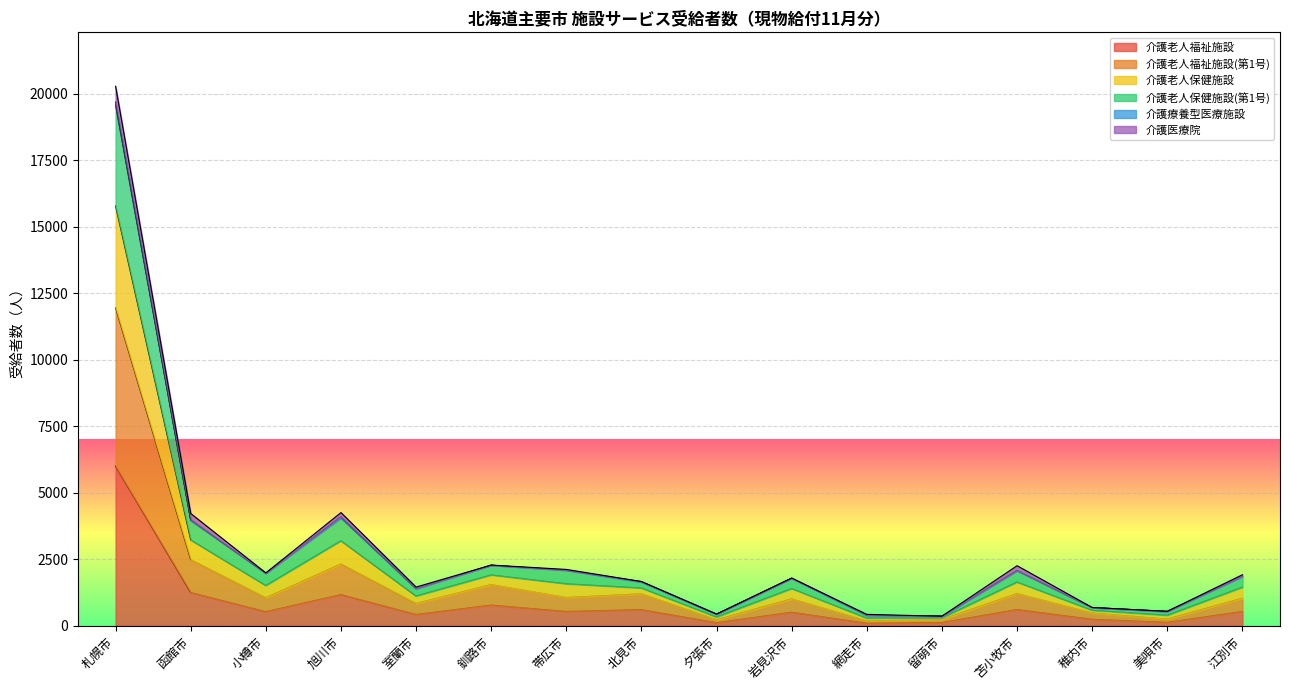

What is the minimum value shown in the chart?

91